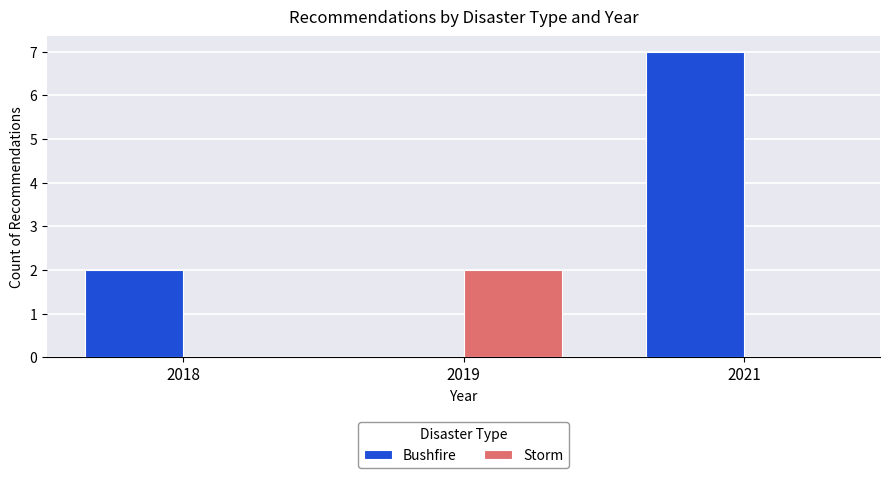

How many categories are shown in the chart?

3